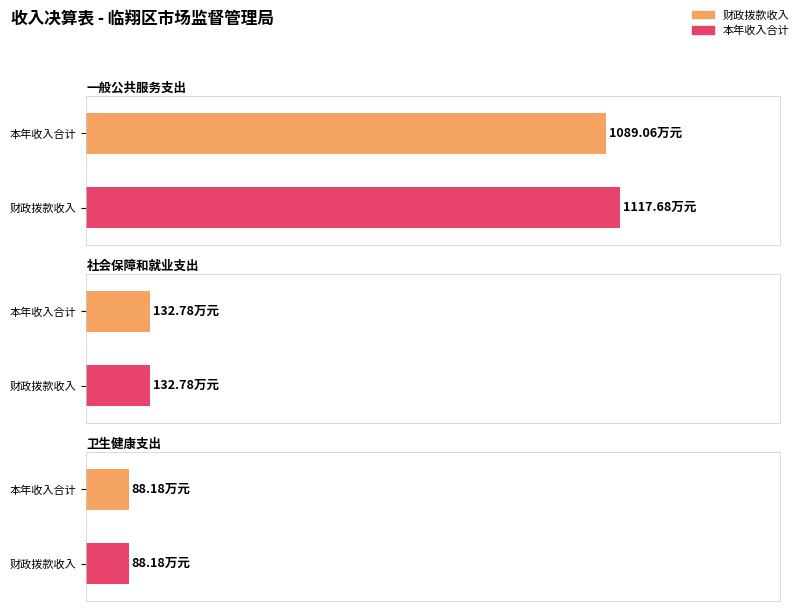

At which category is the sum across all series the highest?

一般公共服务支出